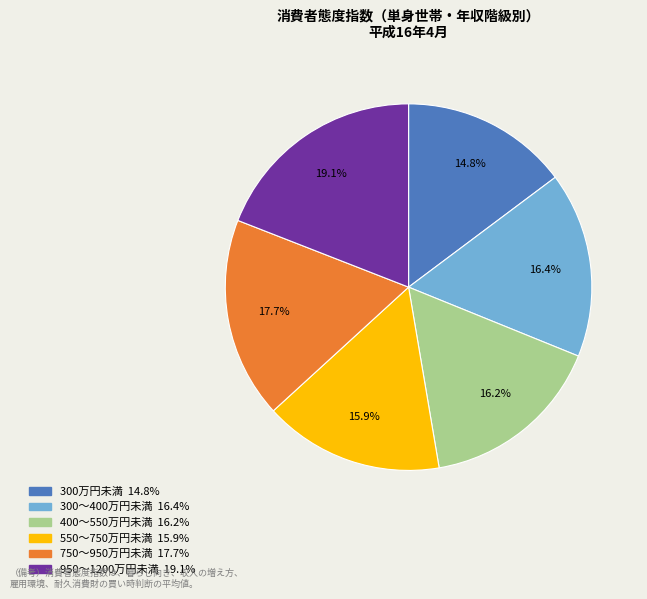

Which category has the smallest portion of the pie?

300万円未満